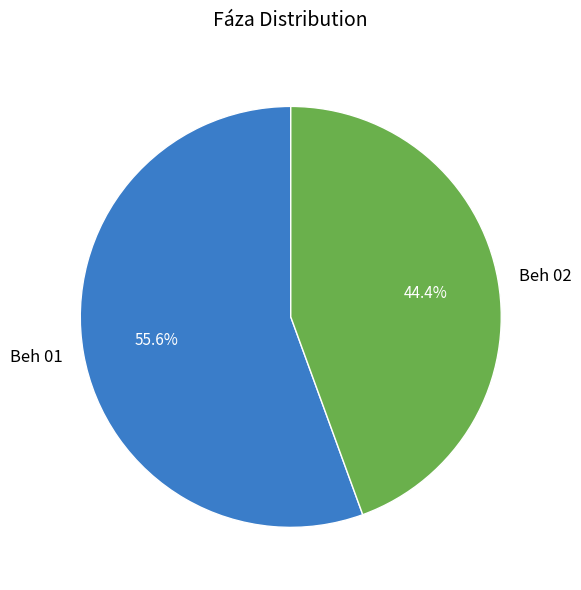

To the nearest percent, what is the combined percentage of Beh 01 and Beh 02?

100%